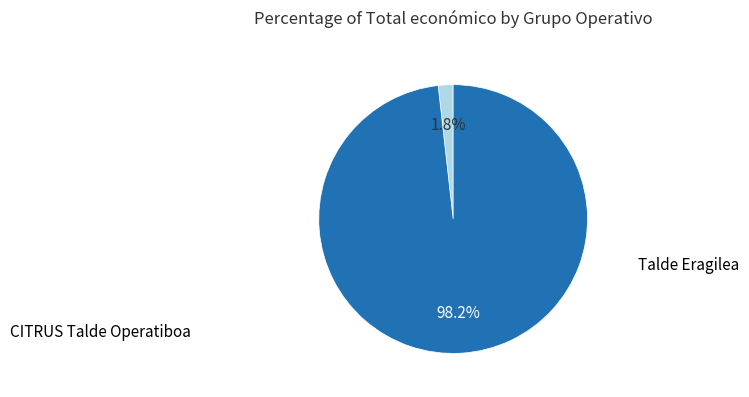

How many segments does this pie chart have?

2